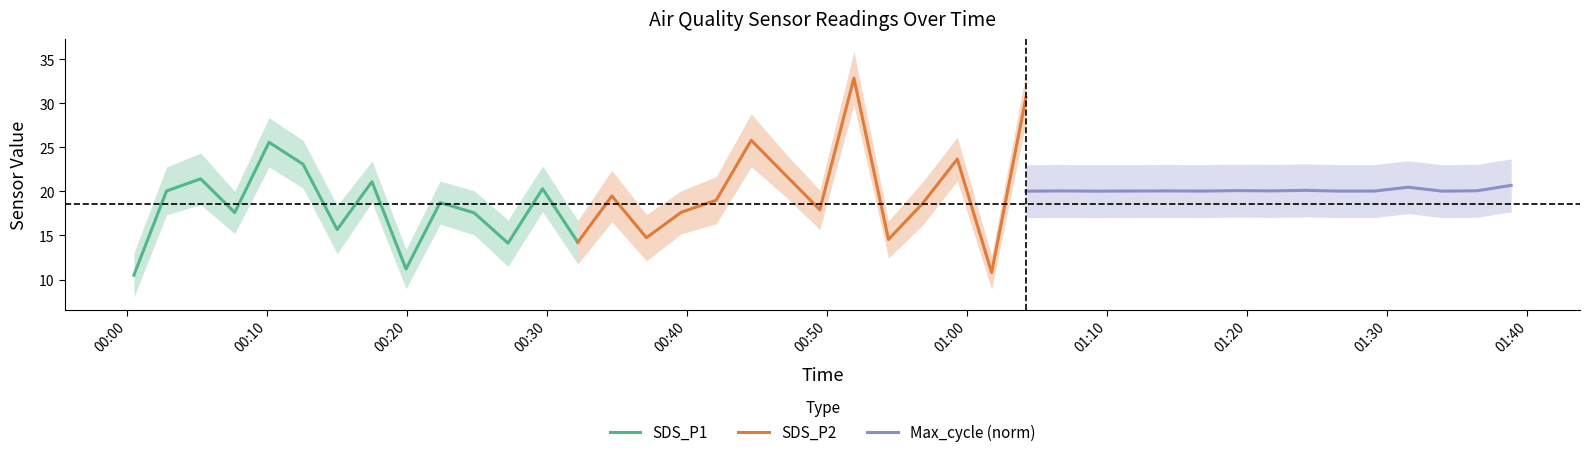

What is the minimum value for Max_cycle (norm)?

20.0